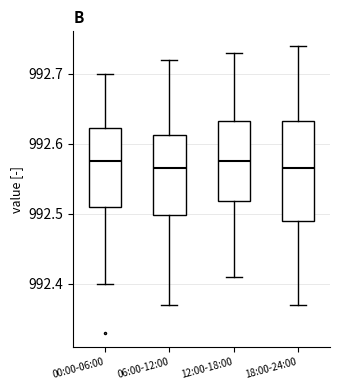

Reading left to right, read every box against the y-axis: the position of its median line, the range the box covers, and the ends of its whiskers. The values are not printed on the chart, so give them approximately, as read against the axis.

00:00-06:00: median 992.58, box 992.51 to 992.62, whiskers 992.40 to 992.70
06:00-12:00: median 992.57, box 992.50 to 992.61, whiskers 992.37 to 992.72
12:00-18:00: median 992.58, box 992.52 to 992.63, whiskers 992.41 to 992.73
18:00-24:00: median 992.57, box 992.49 to 992.63, whiskers 992.37 to 992.74